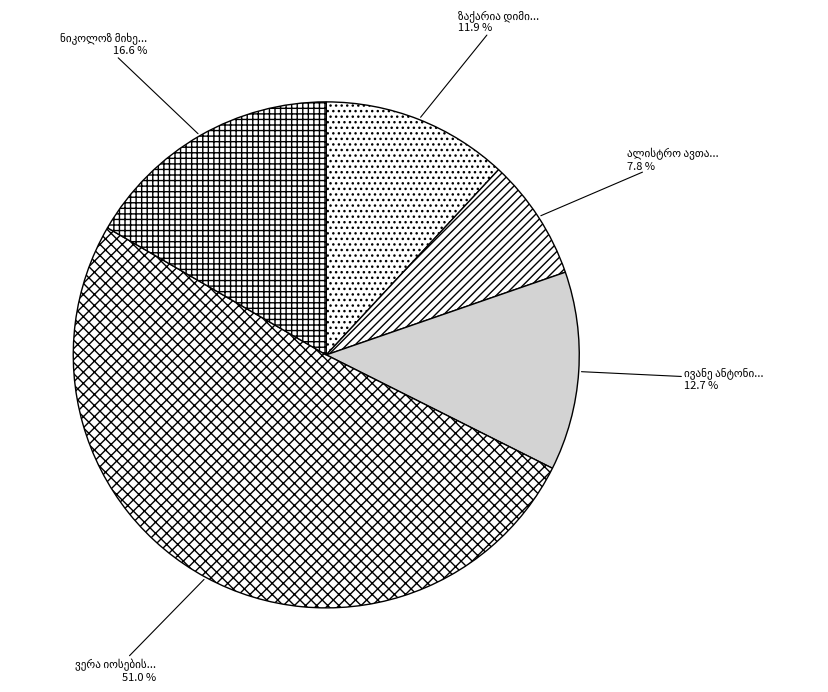

To the nearest percent, what is the average slice percentage?

20%